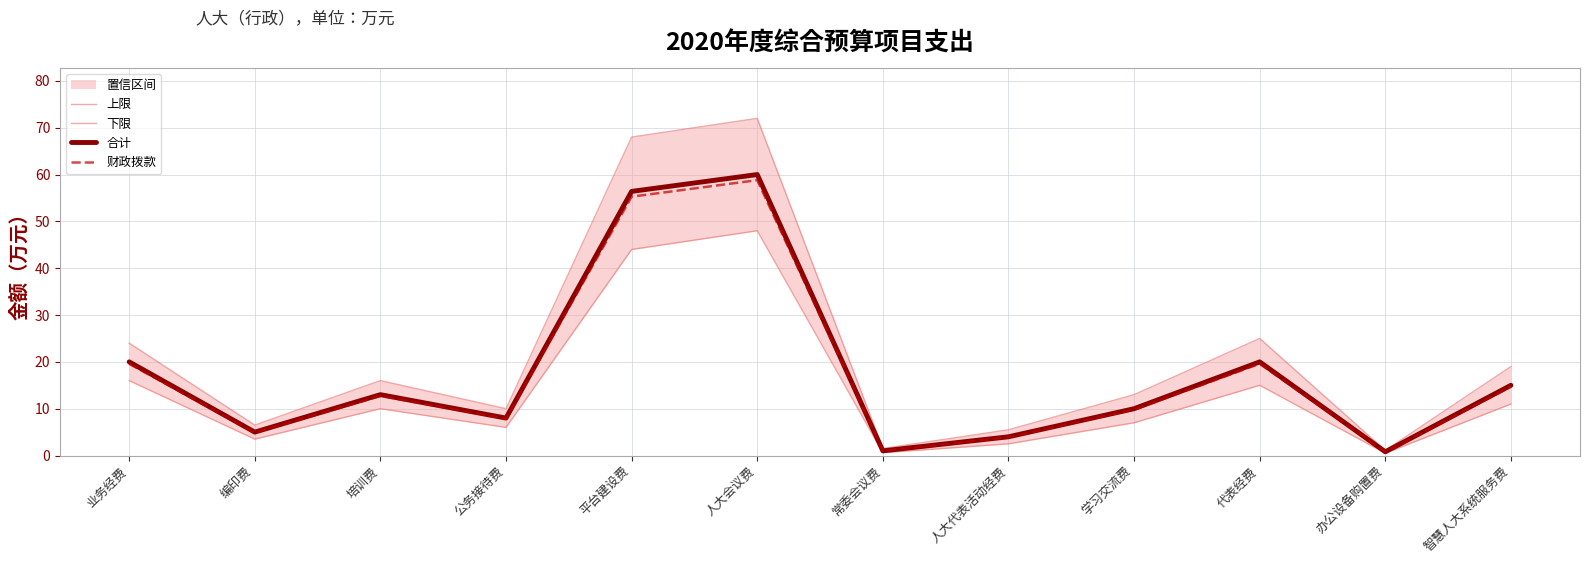

Which category has the lowest value in the 上限 series?

办公设备购置费